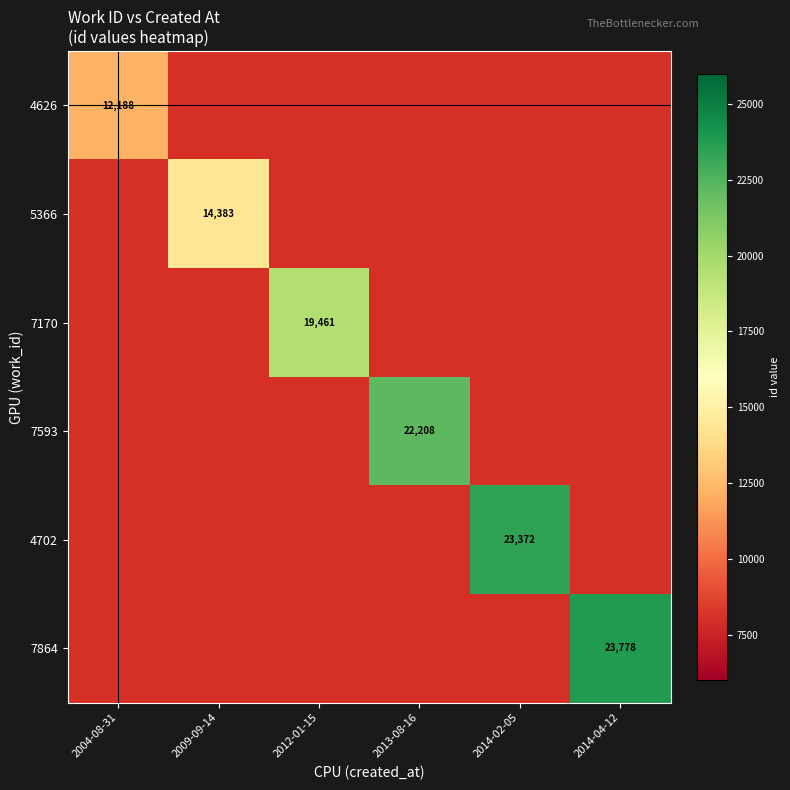

What is the difference between the highest and lowest values at 2014-02-05?

15372